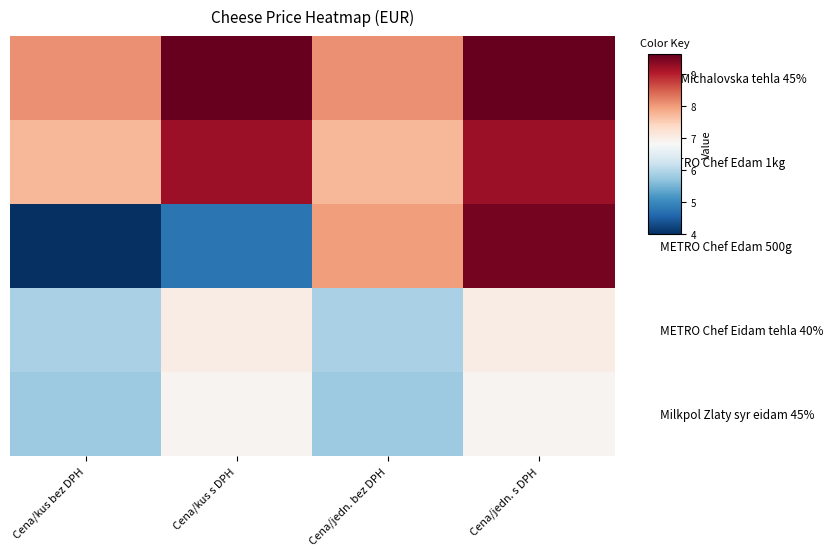

How many distinct data groups are displayed?

5